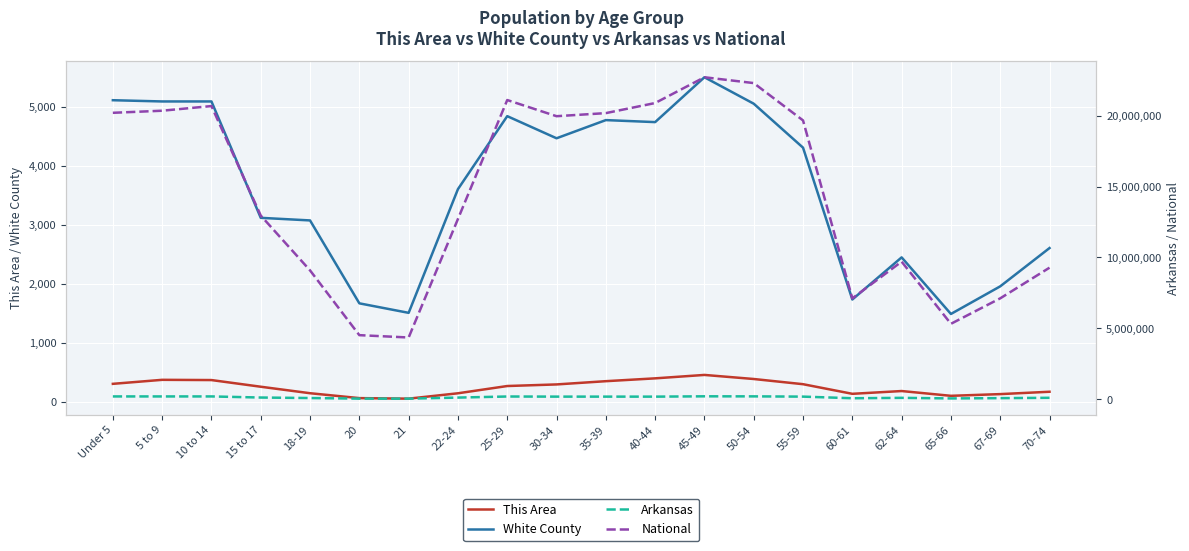

How many data points in Arkansas are above 182594?

9